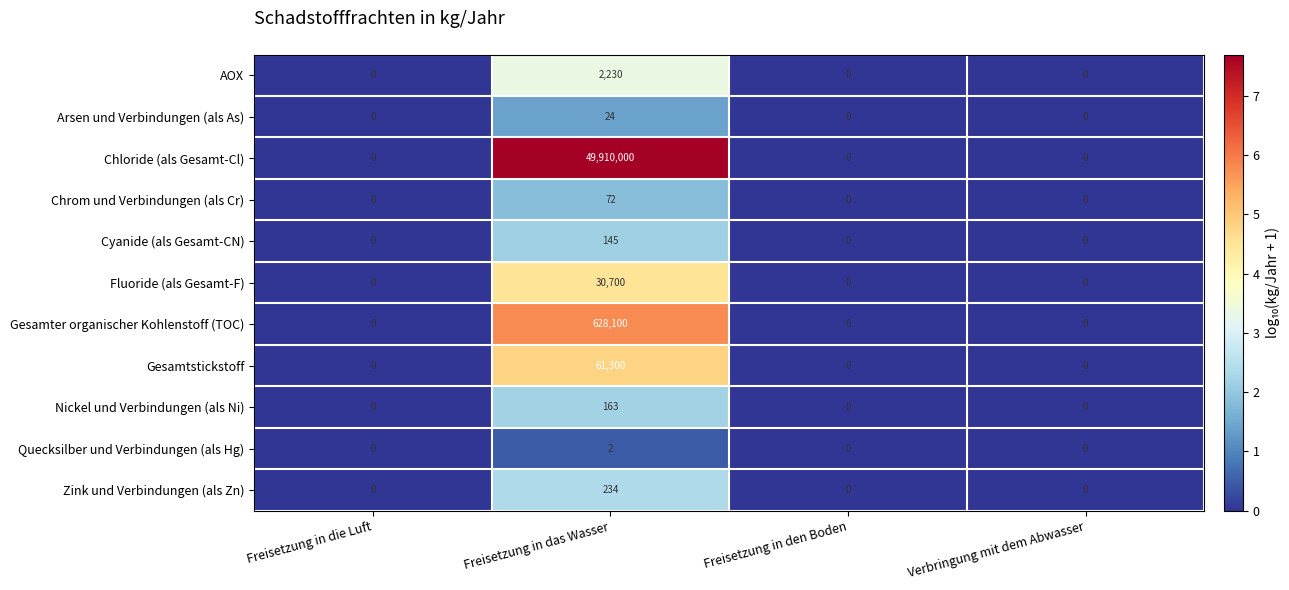

What is the difference between the AOX values at Freisetzung in das Wasser and Freisetzung in den Boden?

2230